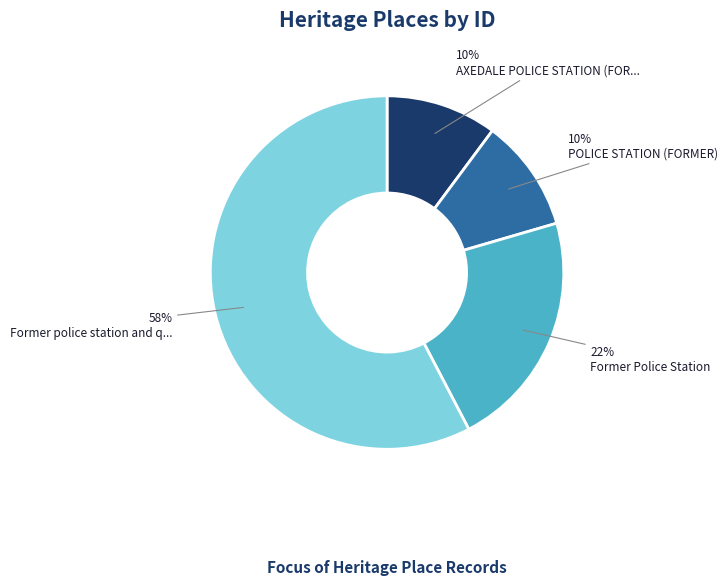

Is there a majority slice in this chart?

Yes